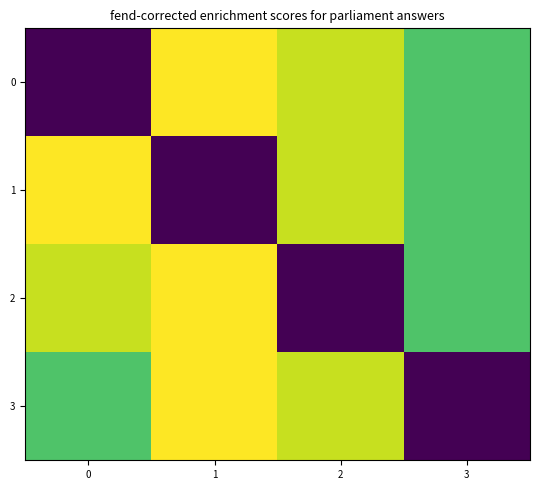

Is it true that 3 equals 144825 at 2?

False